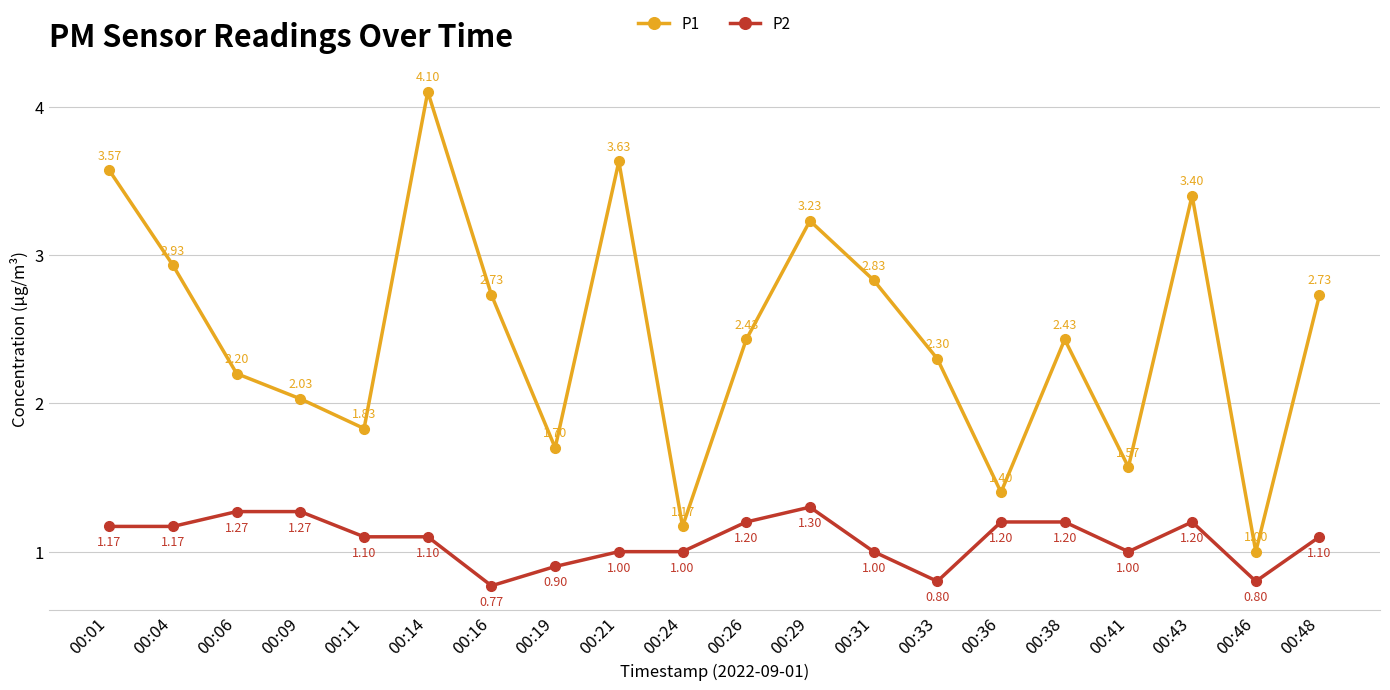

True or false: P1 and P2 cross at least once.

False